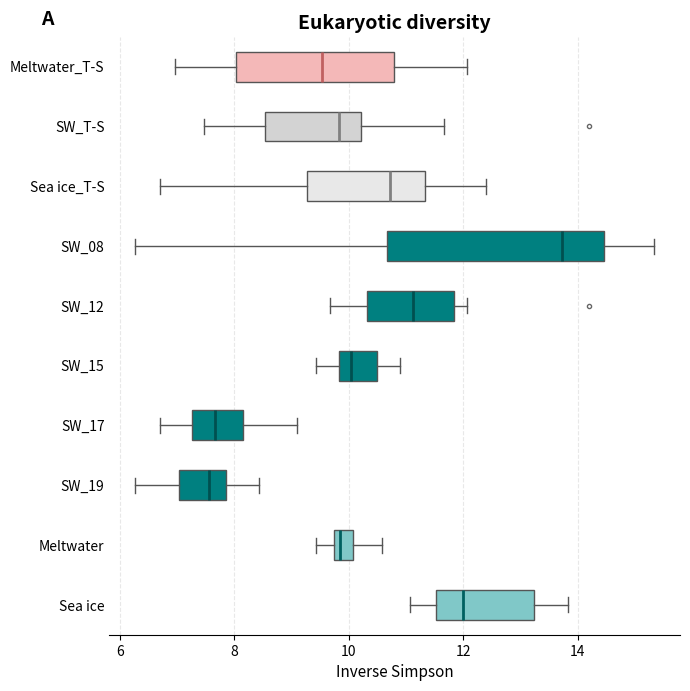

Reading bottom to top, read every box against the x-axis: the position of its median line, the range the box covers, and the ends of its whiskers. The values are not printed on the chart, so give them approximately, as read against the axis.

Sea ice: median 12.0, box 11.6 to 13.2, whiskers 11.0 to 13.8
Meltwater: median 9.8 (just right of the box's left edge), box 9.8 to 10.0, whiskers 9.4 to 10.6
SW_19: median 7.6, box 7.0 to 7.8, whiskers 6.2 to 8.4
SW_17: median 7.6, box 7.2 to 8.2, whiskers 6.8 to 9.2
SW_15: median 10.0, box 9.8 to 10.4, whiskers 9.4 to 11.0
SW_12: median 11.2, box 10.4 to 11.8, whiskers 9.6 to 12.0
SW_08: median 13.8, box 10.6 to 14.4, whiskers 6.2 to 15.4
Sea ice_T-S: median 10.8, box 9.2 to 11.4, whiskers 6.8 to 12.4
SW_T-S: median 9.8, box 8.6 to 10.2, whiskers 7.4 to 11.6
Meltwater_T-S: median 9.6, box 8.0 to 10.8, whiskers 7.0 to 12.0